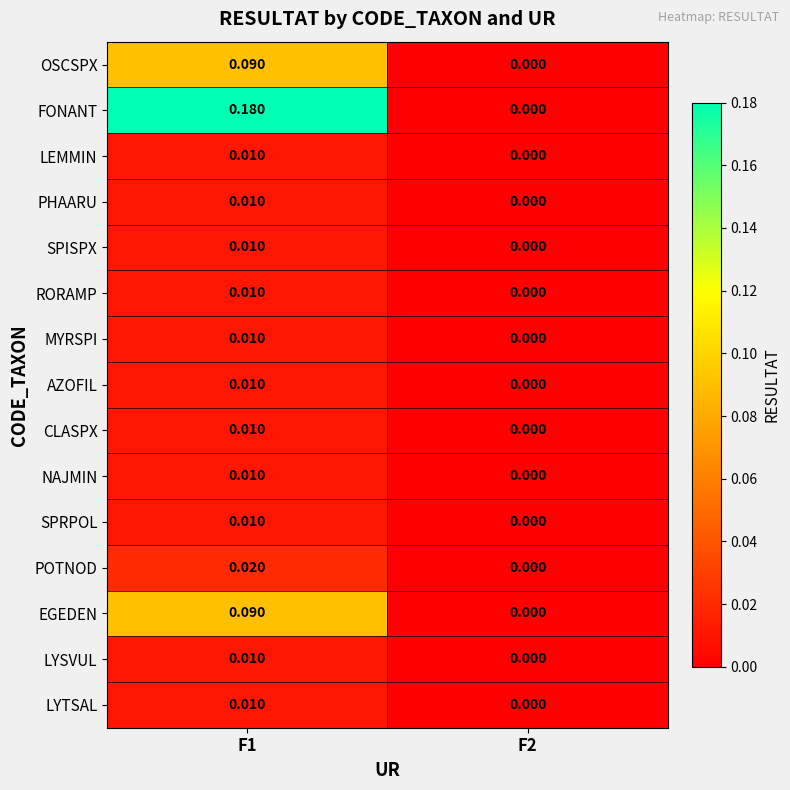

At which category is the sum across all series the highest?

F1